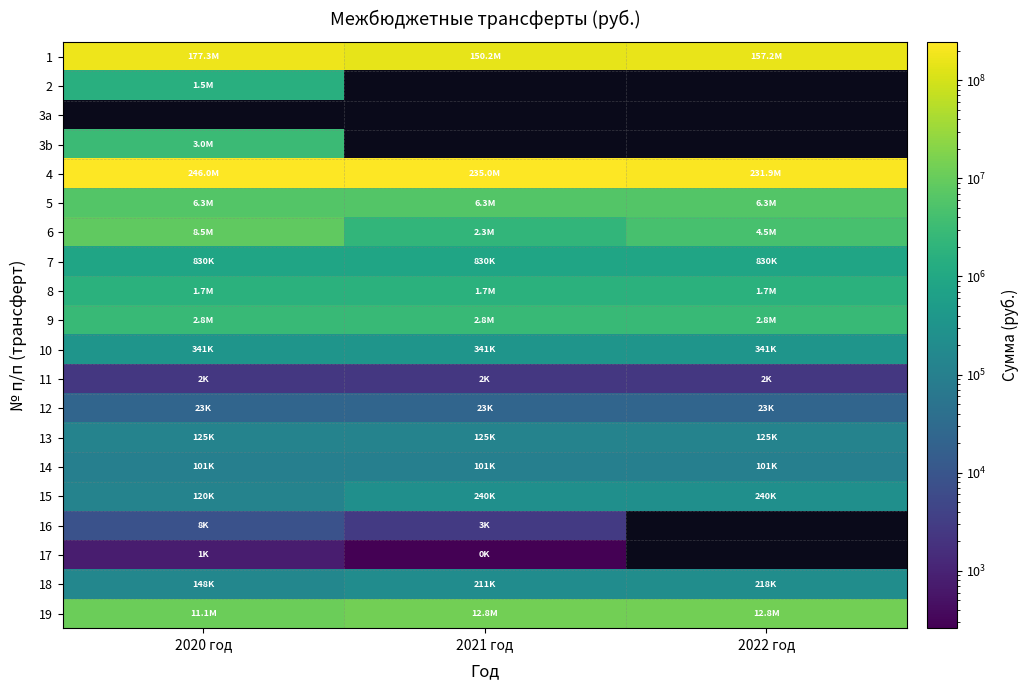

What is the greatest value displayed?

245974499.0